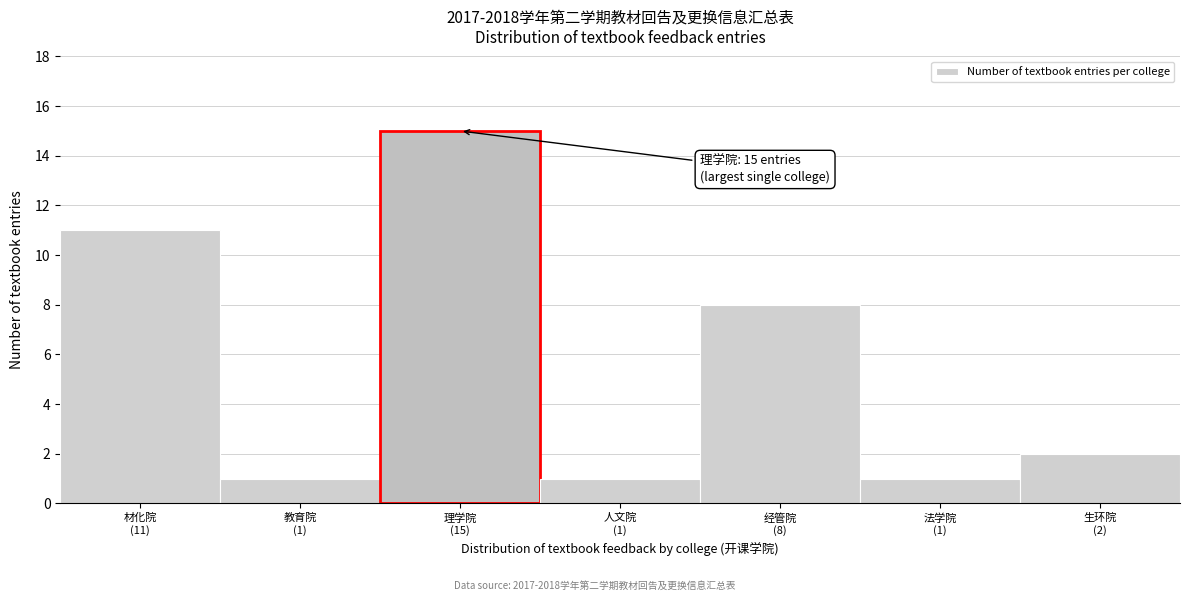

Reading left to right, what are all the values shown in this chart?

11	1	15	1	8	1	2